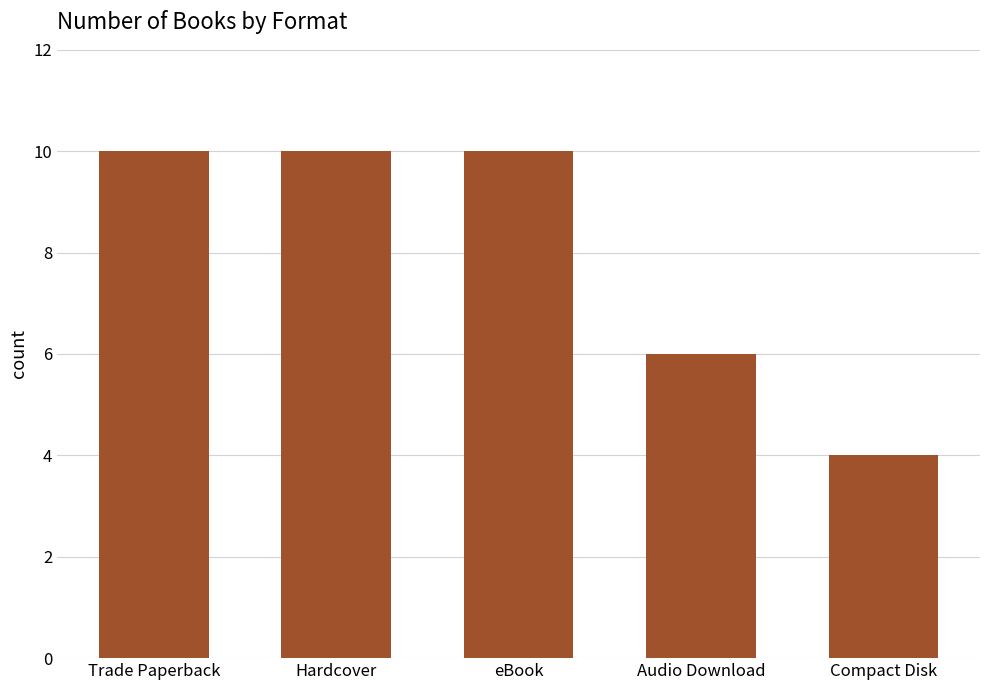

The value at eBook is 10. True or false?

True